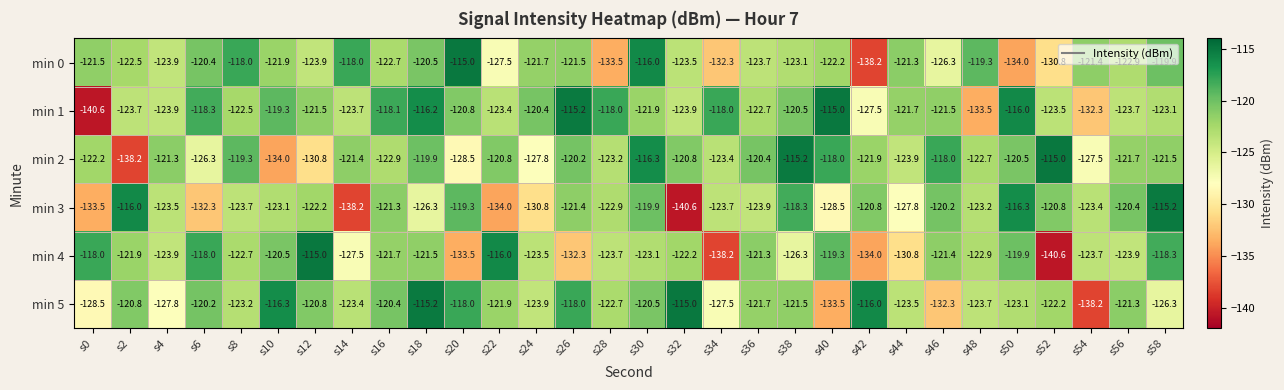

True or false: min 1 has a value of -121.5 at s46.

True